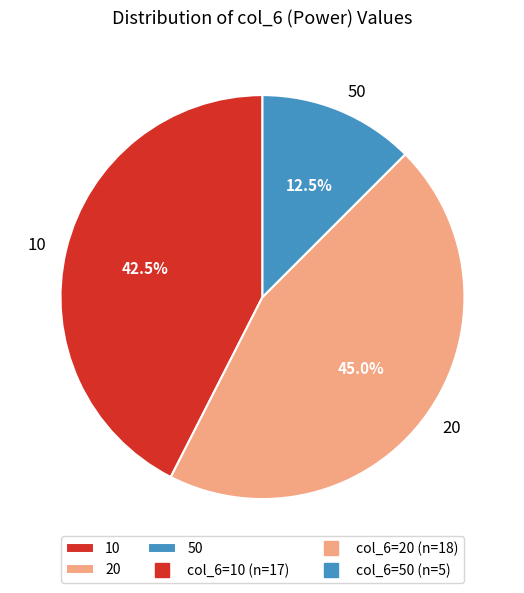

To the nearest percent, what percentage of the pie is 20?

45%